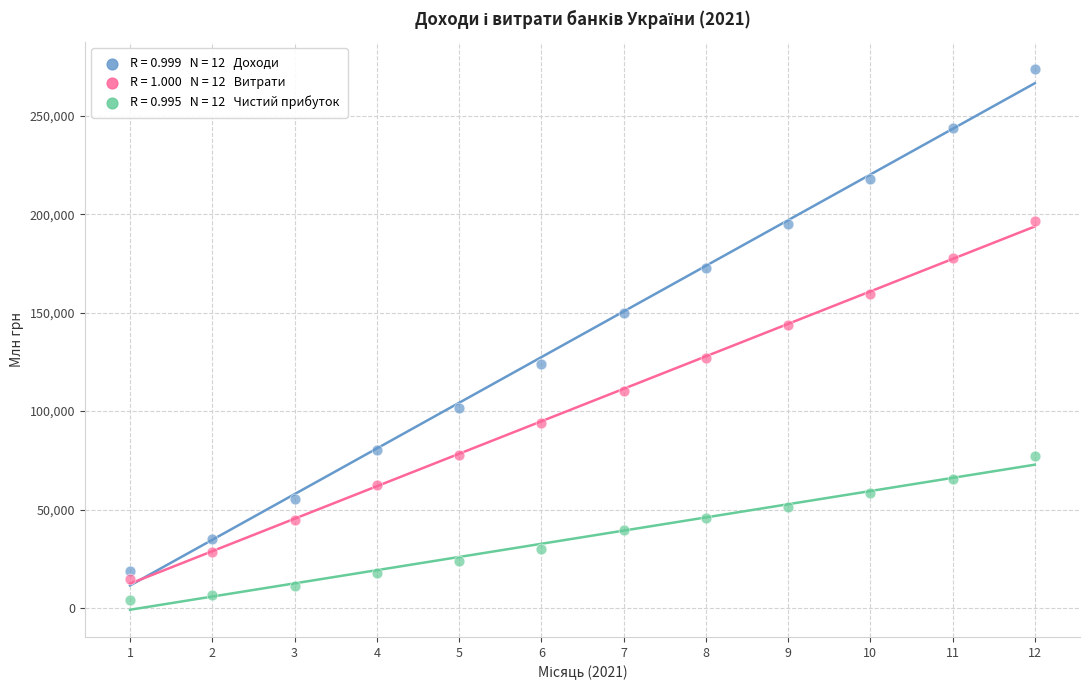

Across all data points, what is the range of Y values (max minus min)?

269813